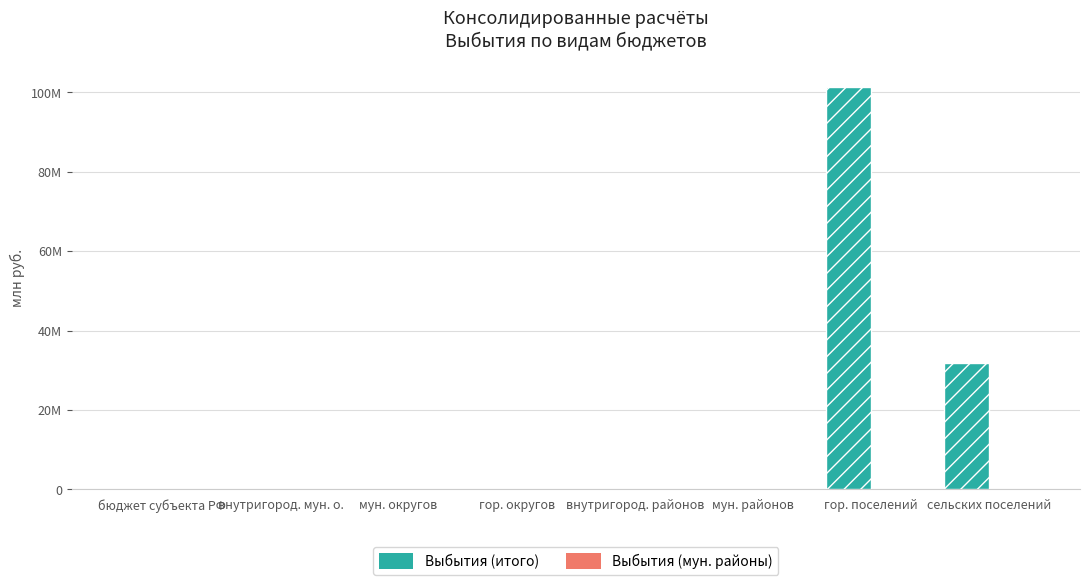

At how many categories does at least one series exceed 71?

1